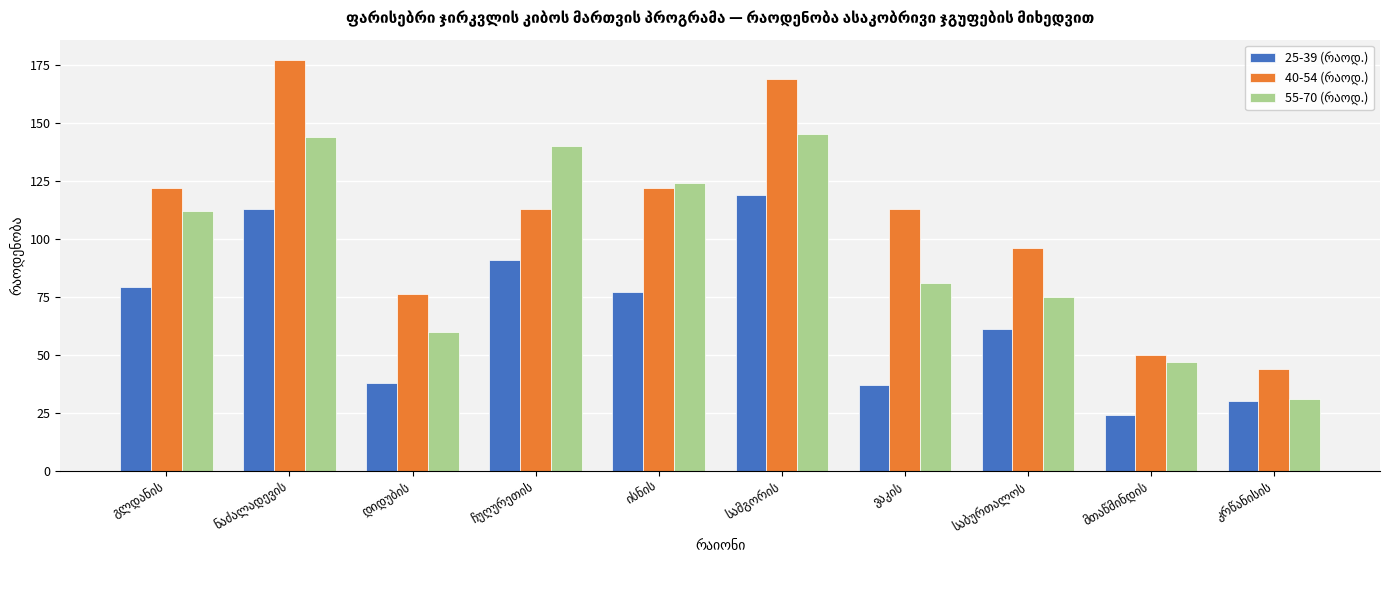

What is the smallest value displayed?

24